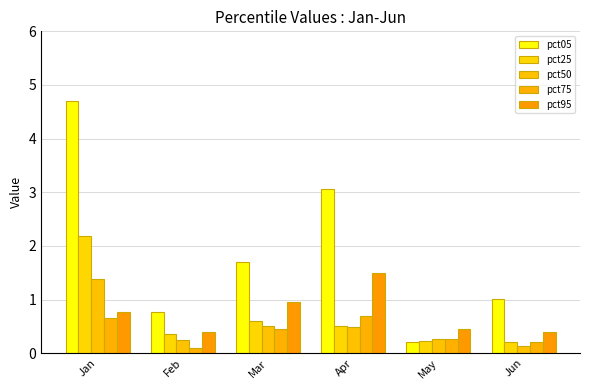

Is the value of pct25 at Apr greater than the value of pct95 at May?

Yes